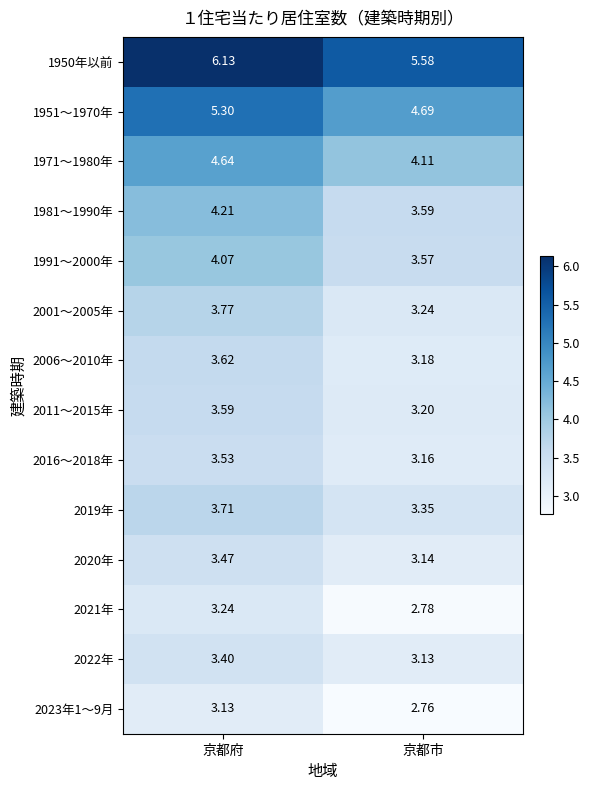

At which category does the chart reach its minimum across all series?

京都市